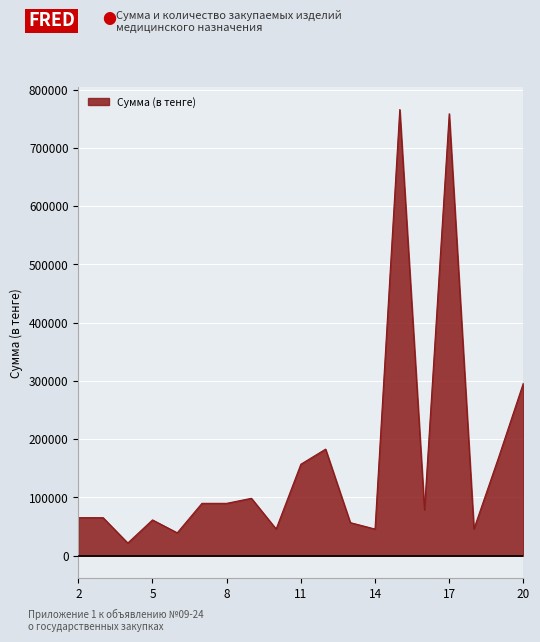

What is the maximum value shown in the chart?

765936